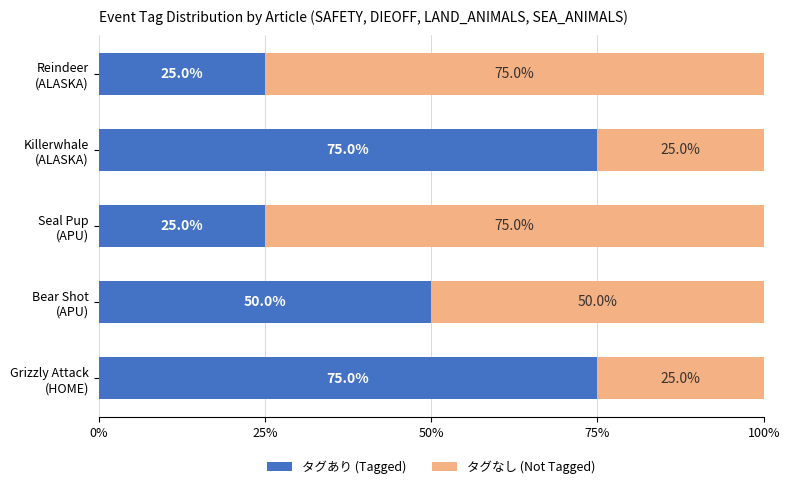

What is the highest value of the タグあり (Tagged) series?

75